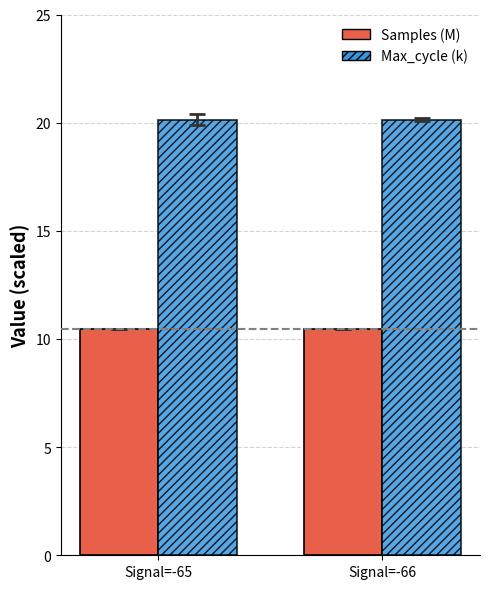

Rank the series at Signal=-66 from lowest to highest value.

Samples (M), Max_cycle (k)